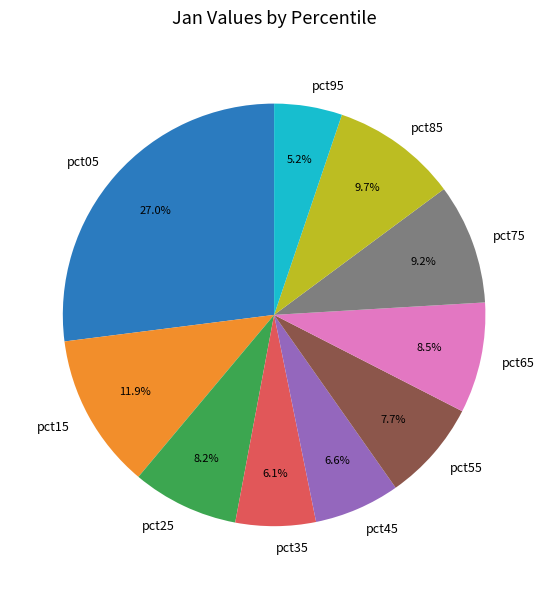

Is pct85 the majority of the pie?

No